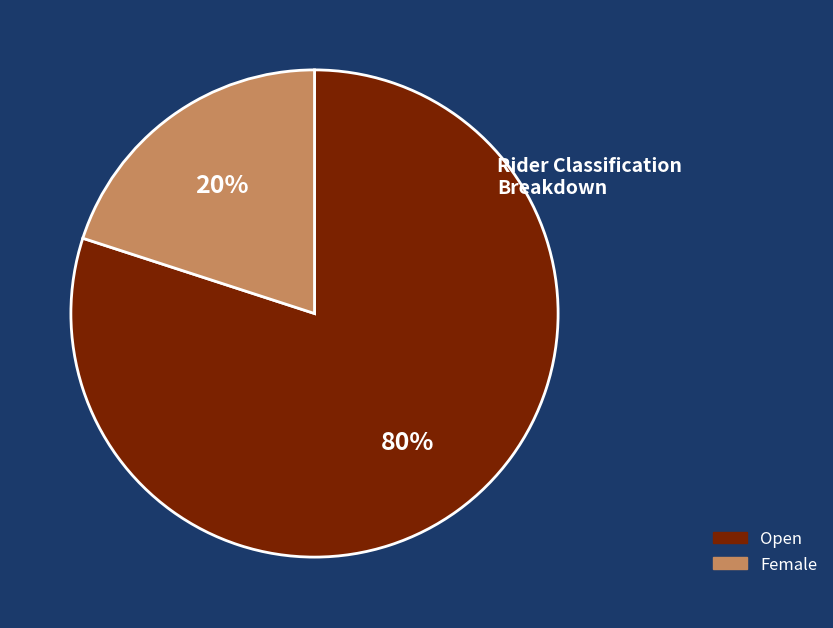

How many slices are in this pie chart?

2